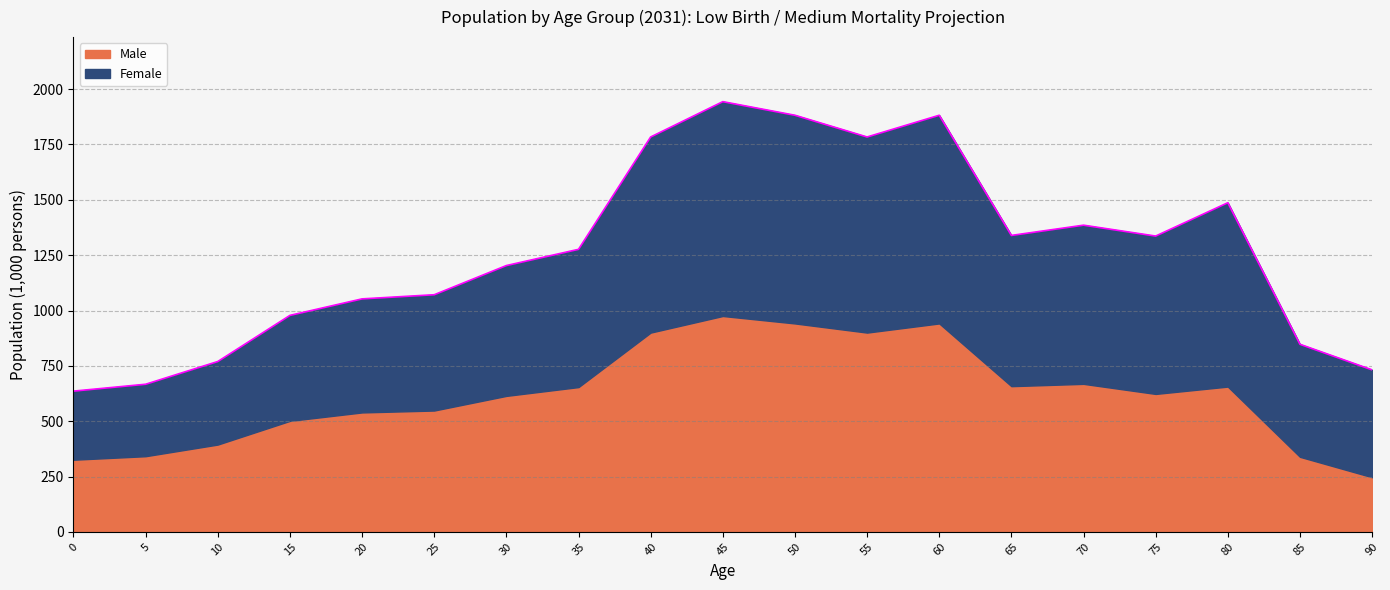

At which label is the value closest to 1289?

35